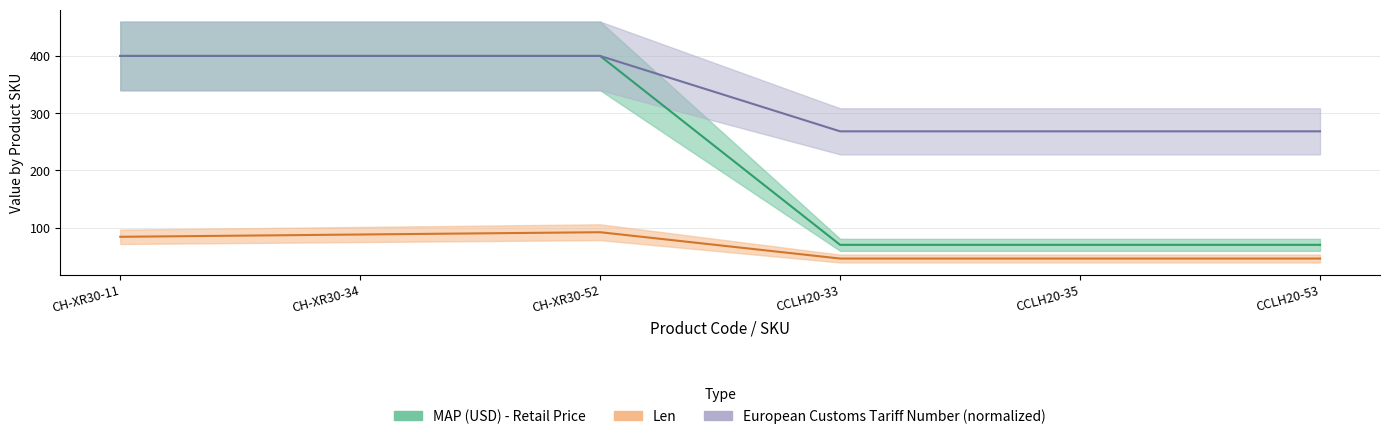

How many values in the European Customs Tariff Number series exceed 399?

3